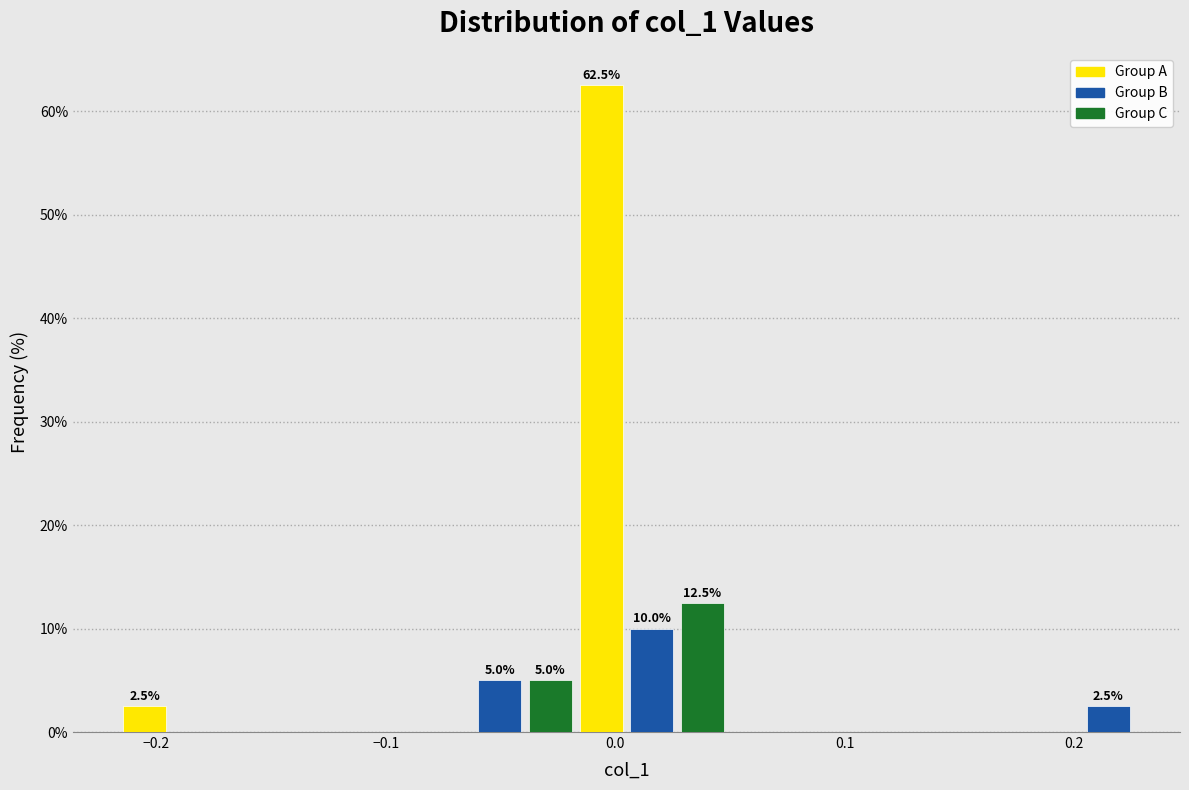

Around what value on the x-axis is the tallest bar? Give the approximate position of its centre, as read against the axis.

-0.01